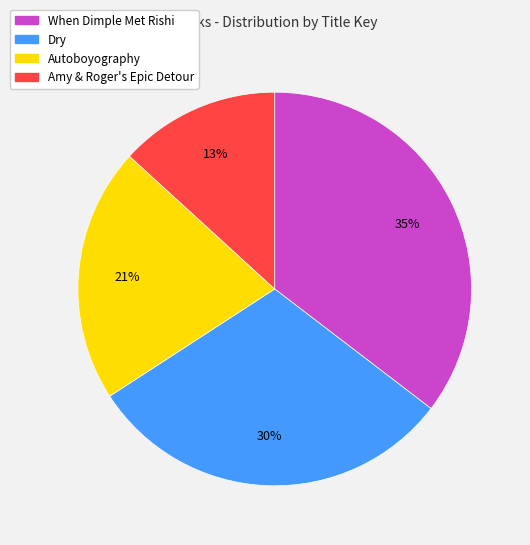

Which slice is the largest?

When Dimple Met Rishi